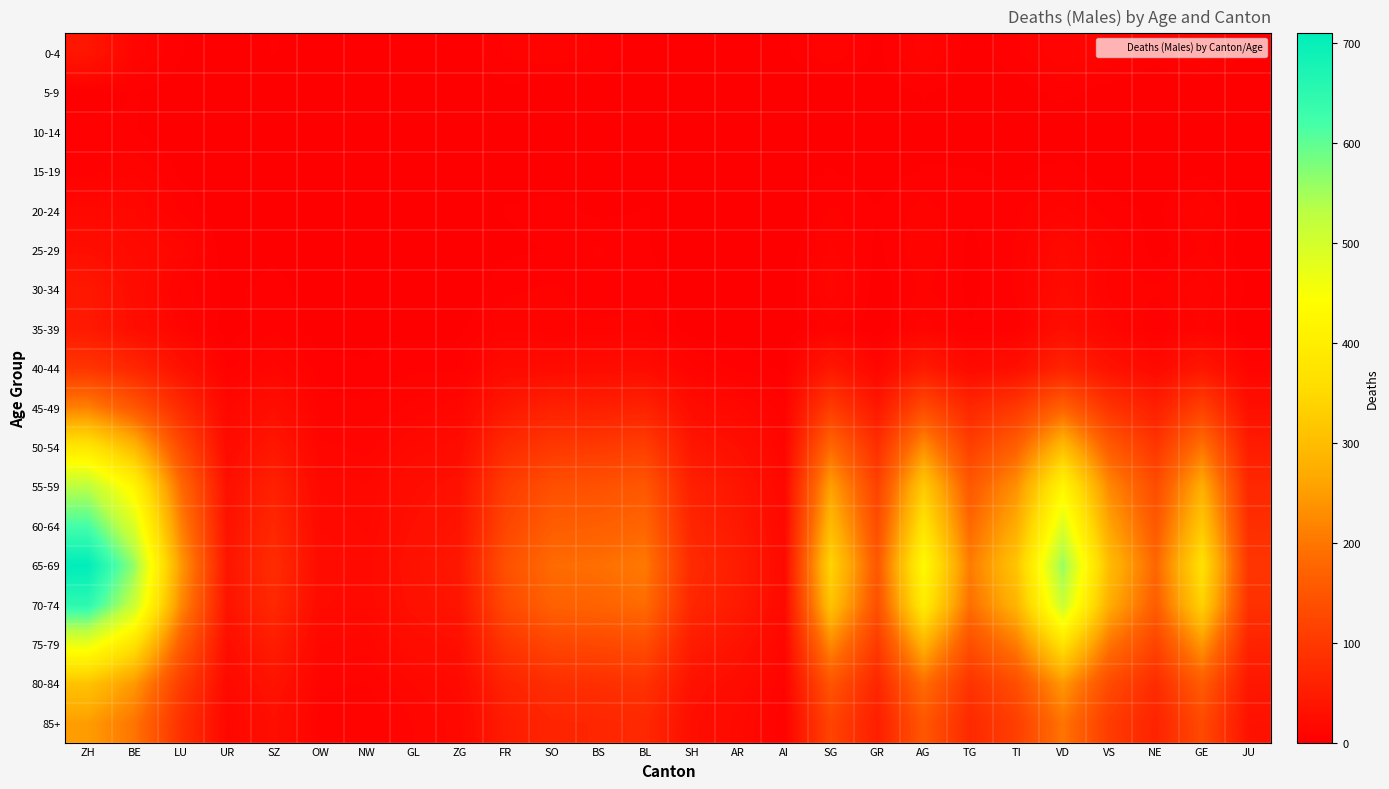

What is the total value across all series at NW?

115